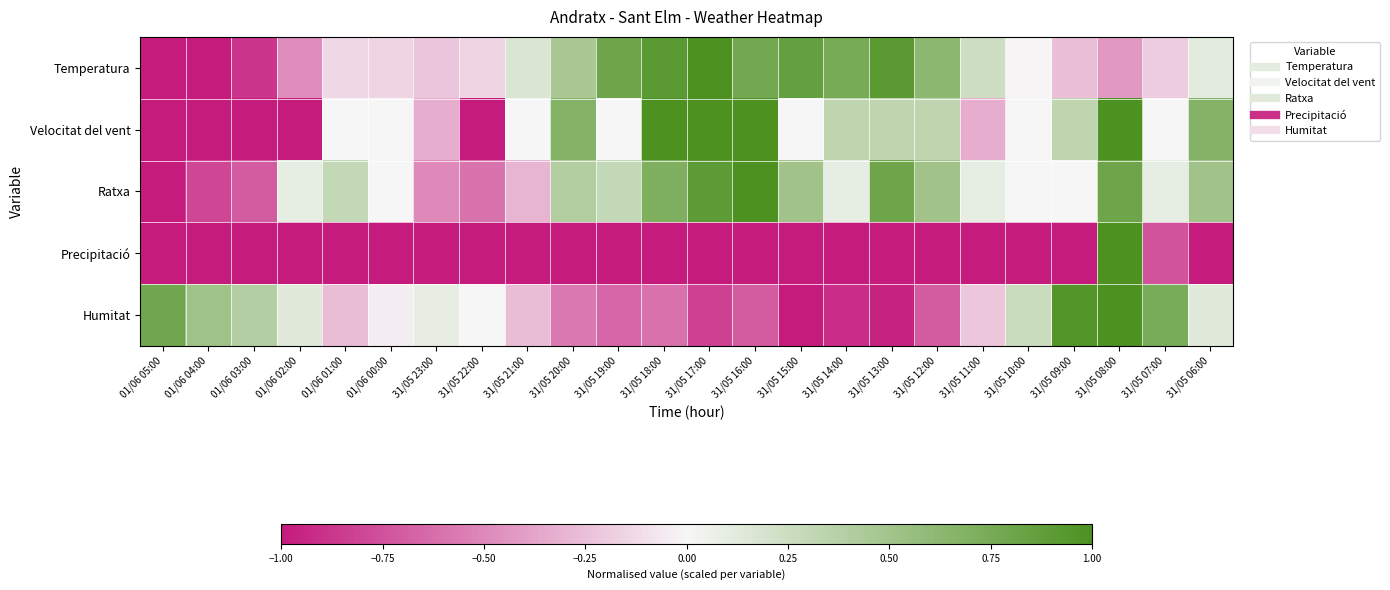

Which series has the largest total across all categories?

Ratxa